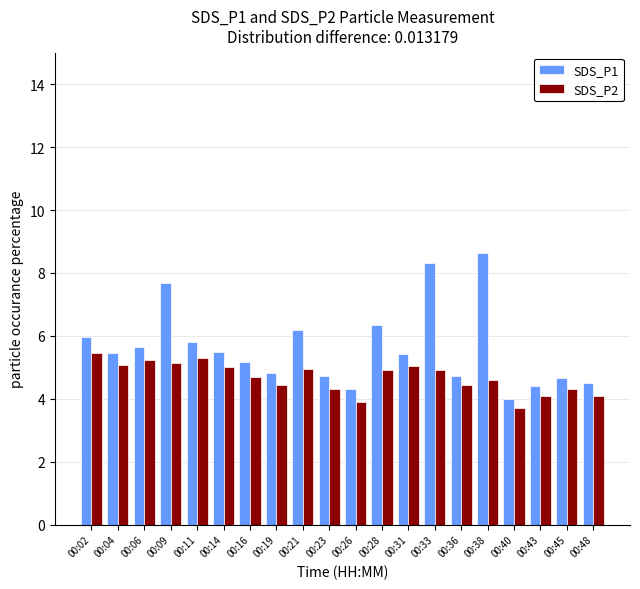

What are all the series names shown in the legend?

SDS_P1, SDS_P2